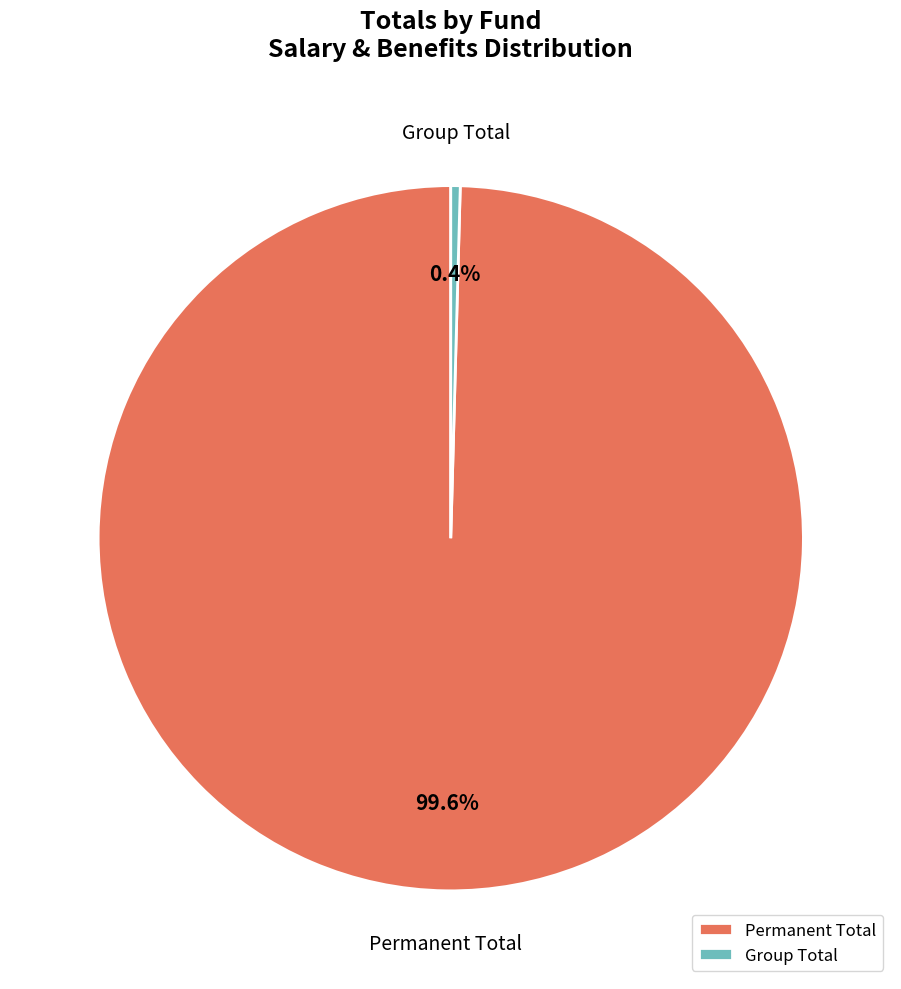

The Group Total slice represents 0% of the pie. True or false?

True